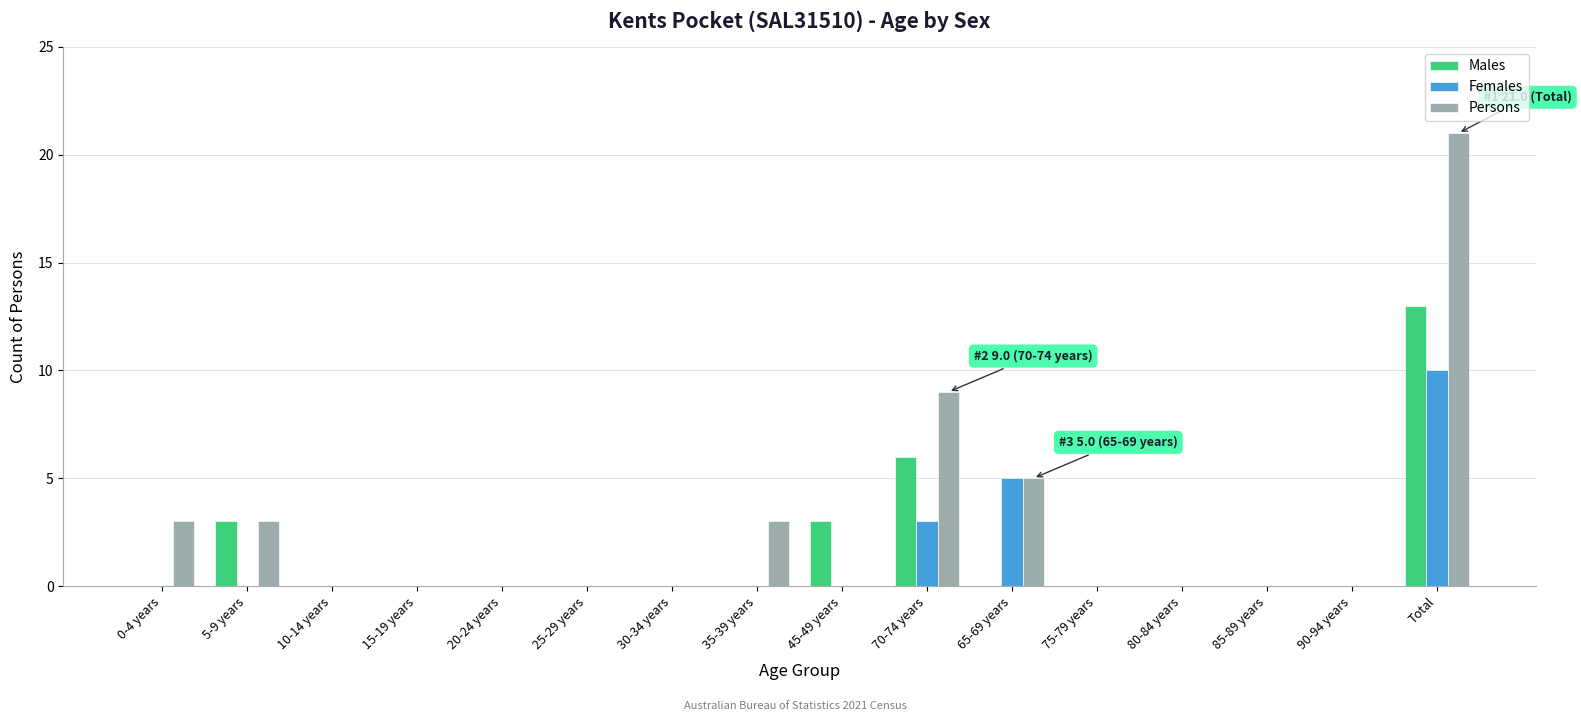

What is the sum of the Males values at 30-34 years and 70-74 years?

6